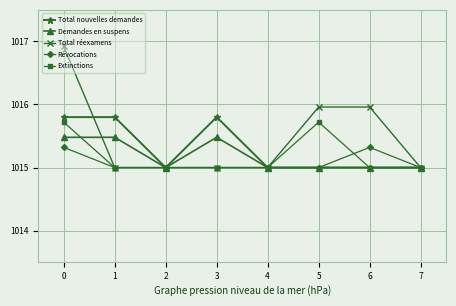

True or false: Extinctions has more than 2 points higher than both neighbors.

False